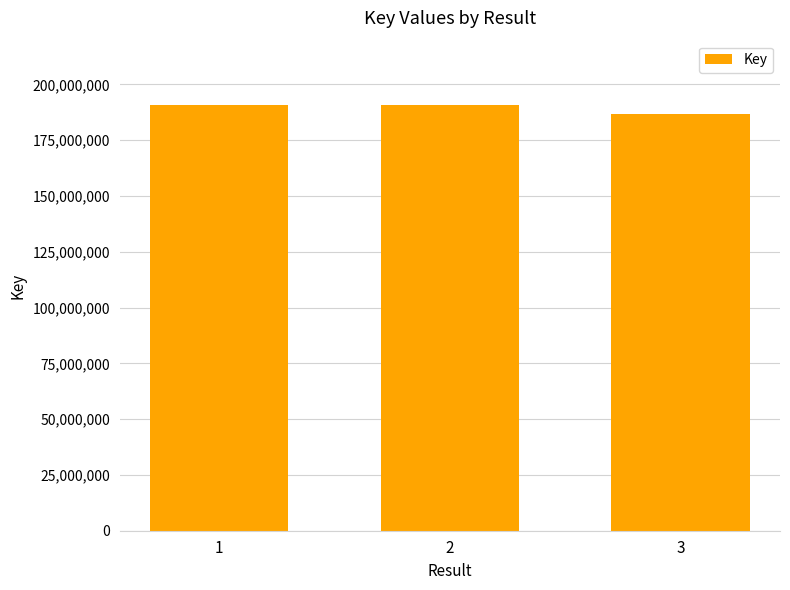

The chart shows a value of 331854341 at 2. True or false?

False